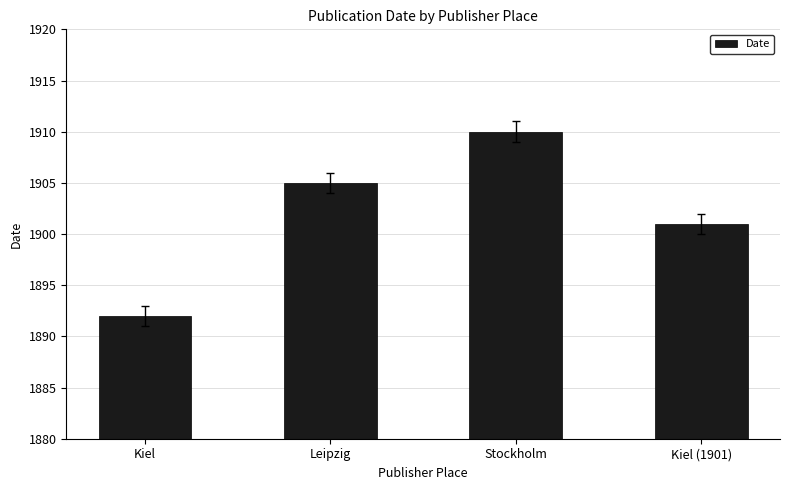

What is the difference between the maximum and second lowest values?

9